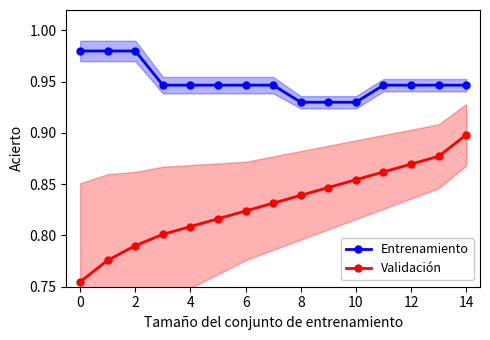

How many lines are shown in the chart?

2